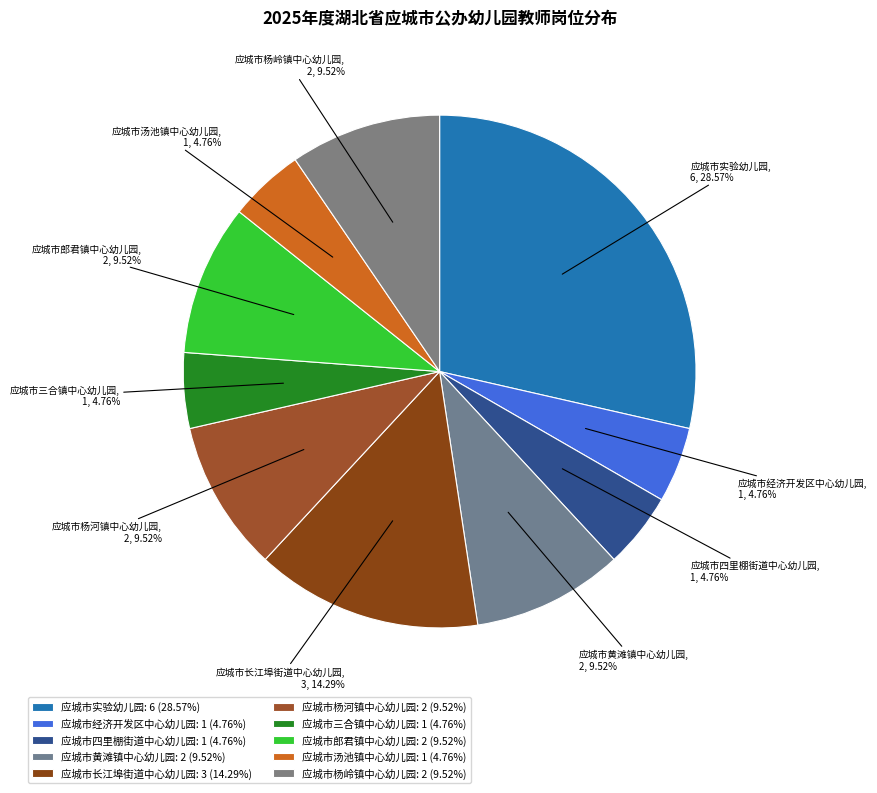

What percentage is the 应城市长江埠街道中心幼儿园 slice, to the nearest percent?

14%